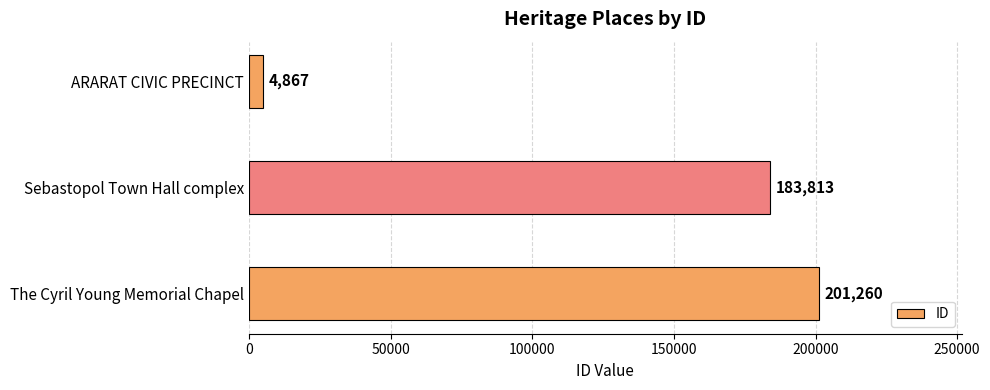

Rank the categories by value from highest to lowest.

The Cyril Young Memorial Chapel, Sebastopol Town Hall complex, ARARAT CIVIC PRECINCT